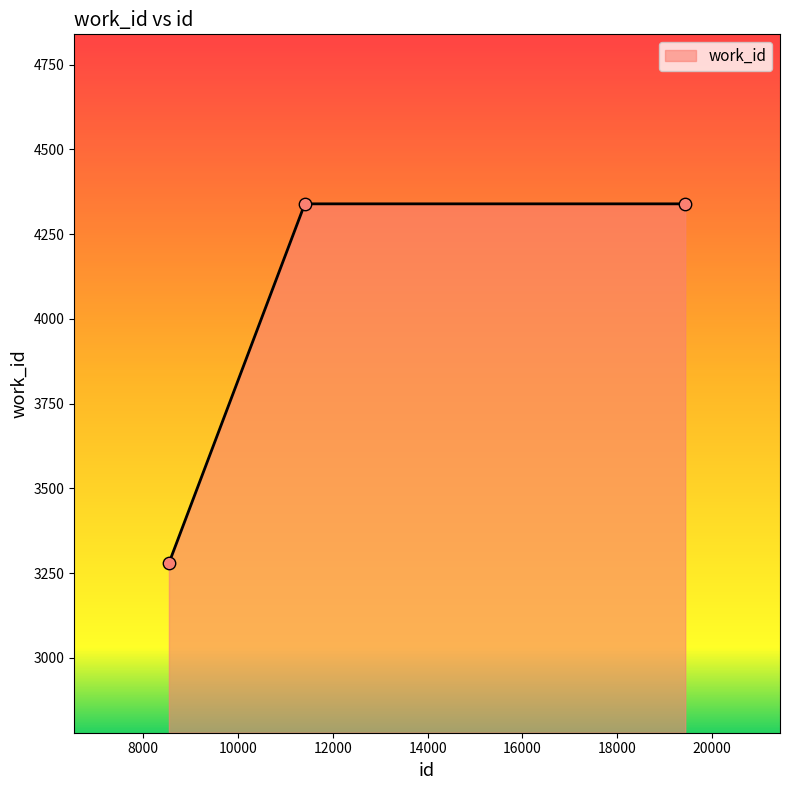

What is the greatest value displayed?

4339